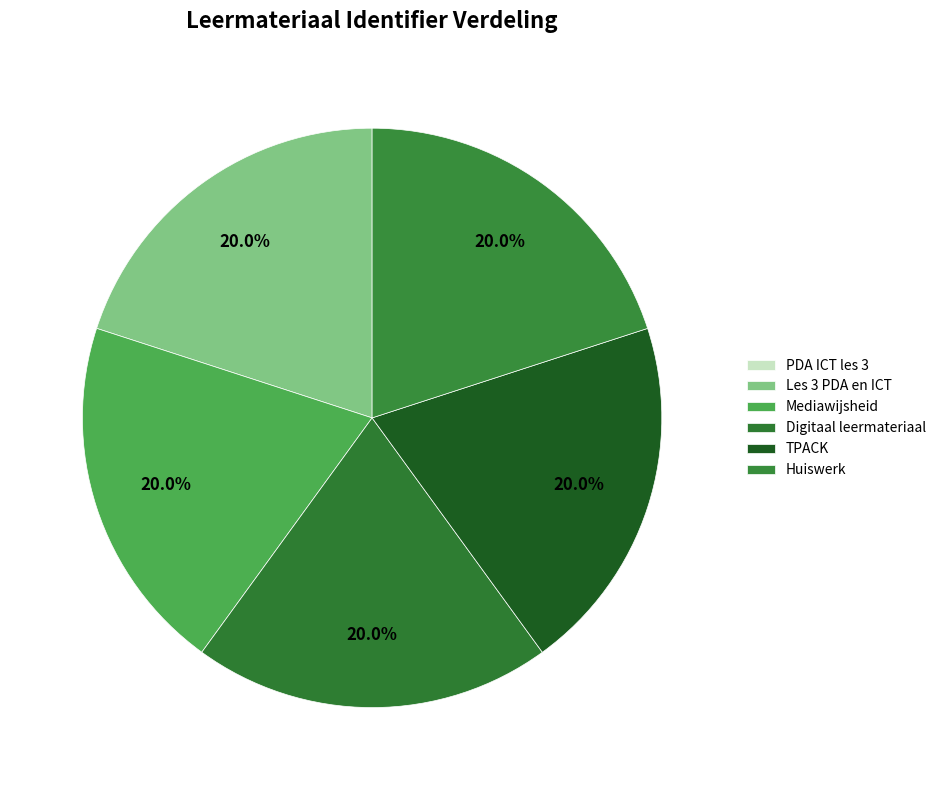

To the nearest percent, what portion does TPACK represent?

20%